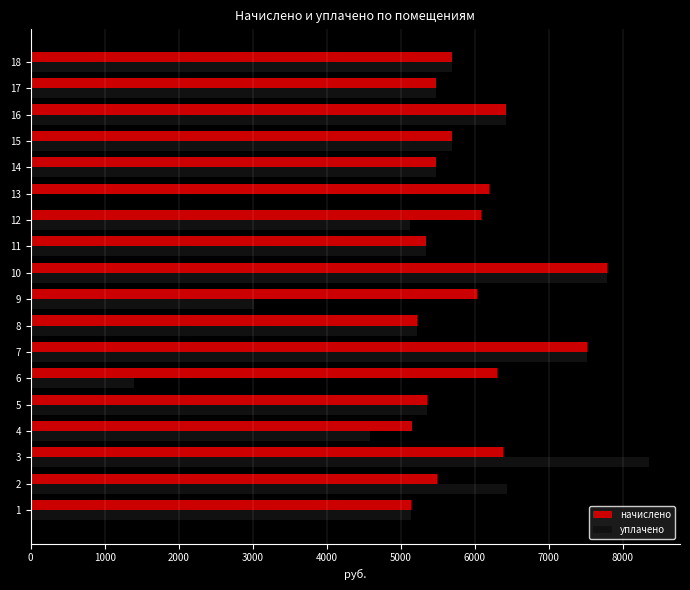

What is the highest value of the уплачено series?

8357.6